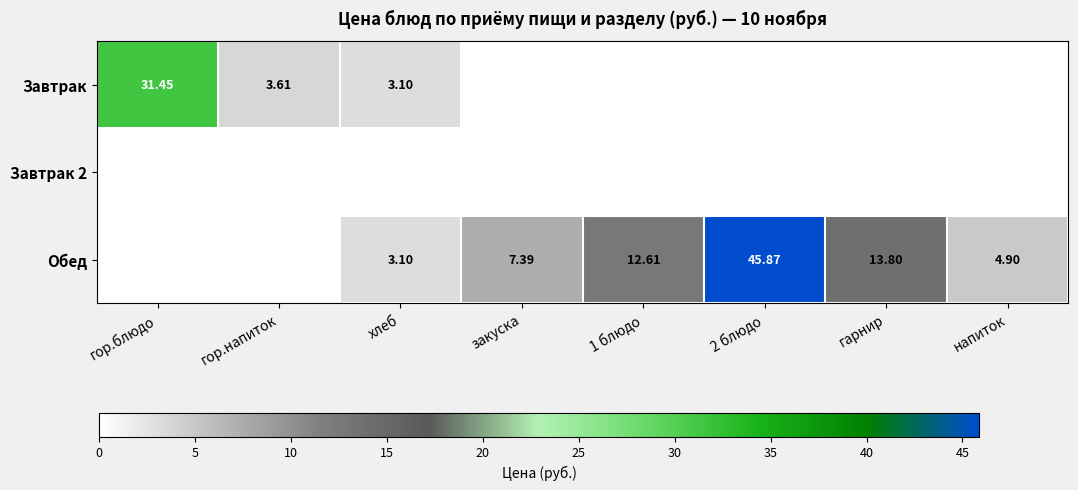

Which has a higher value, гор.блюдо or гор.напиток?

гор.блюдо